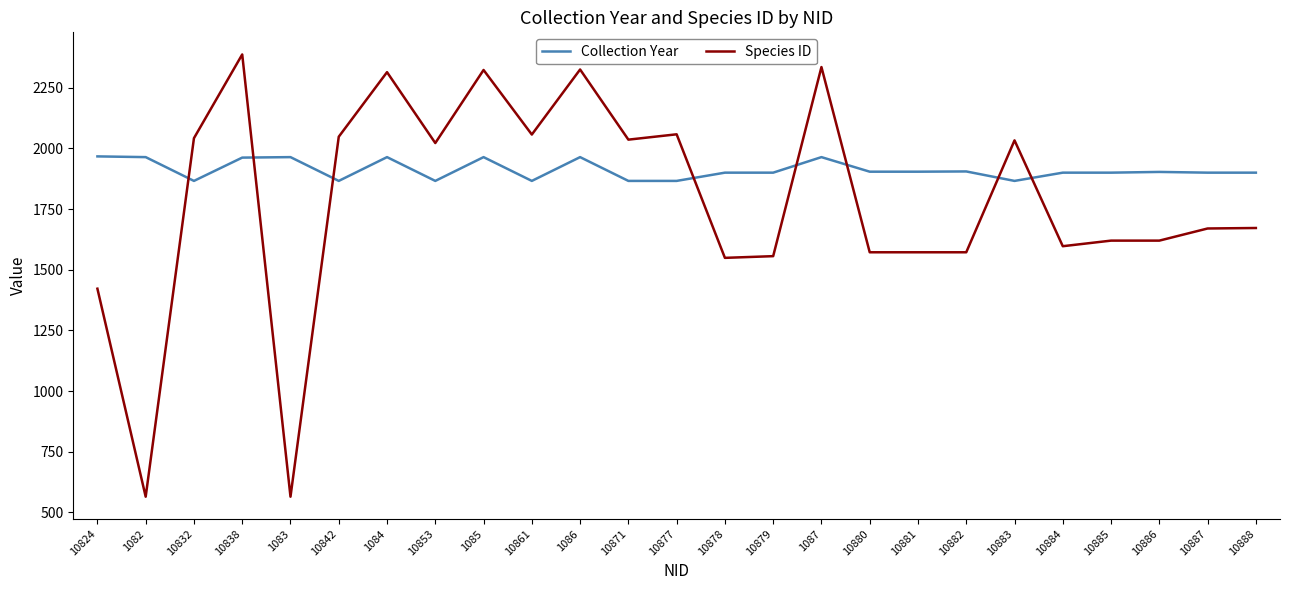

What is the difference between the maximum and minimum values in the Species ID series?

1822